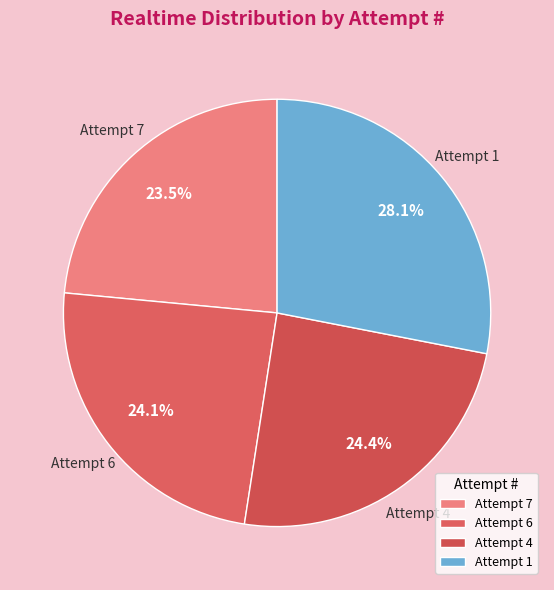

What is the largest slice in the pie chart?

Attempt 1